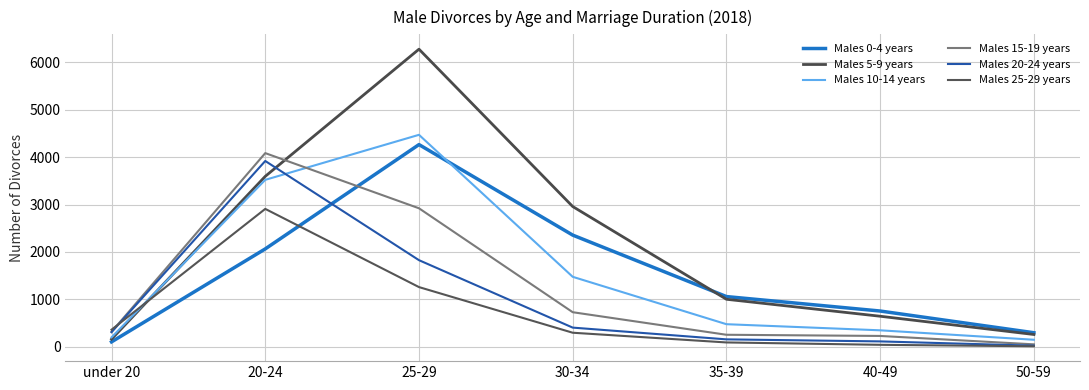

At which category is the sum across all series the highest?

25-29